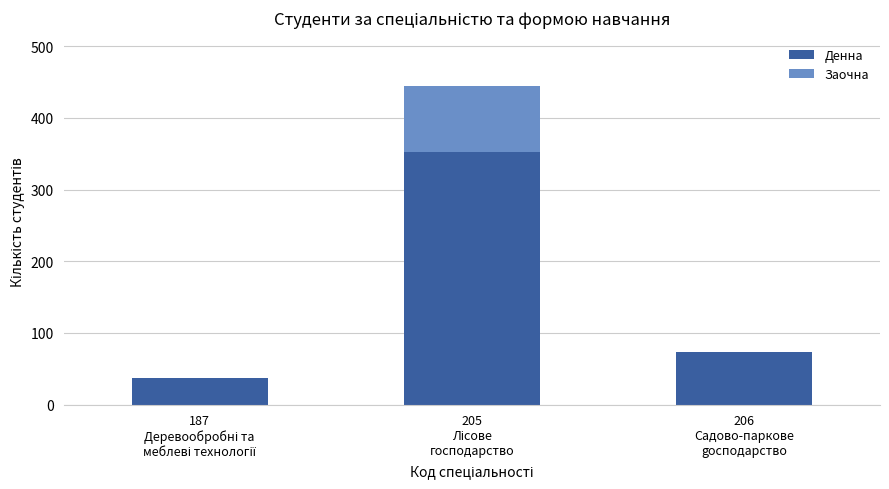

What is the maximum value for Денна?

352